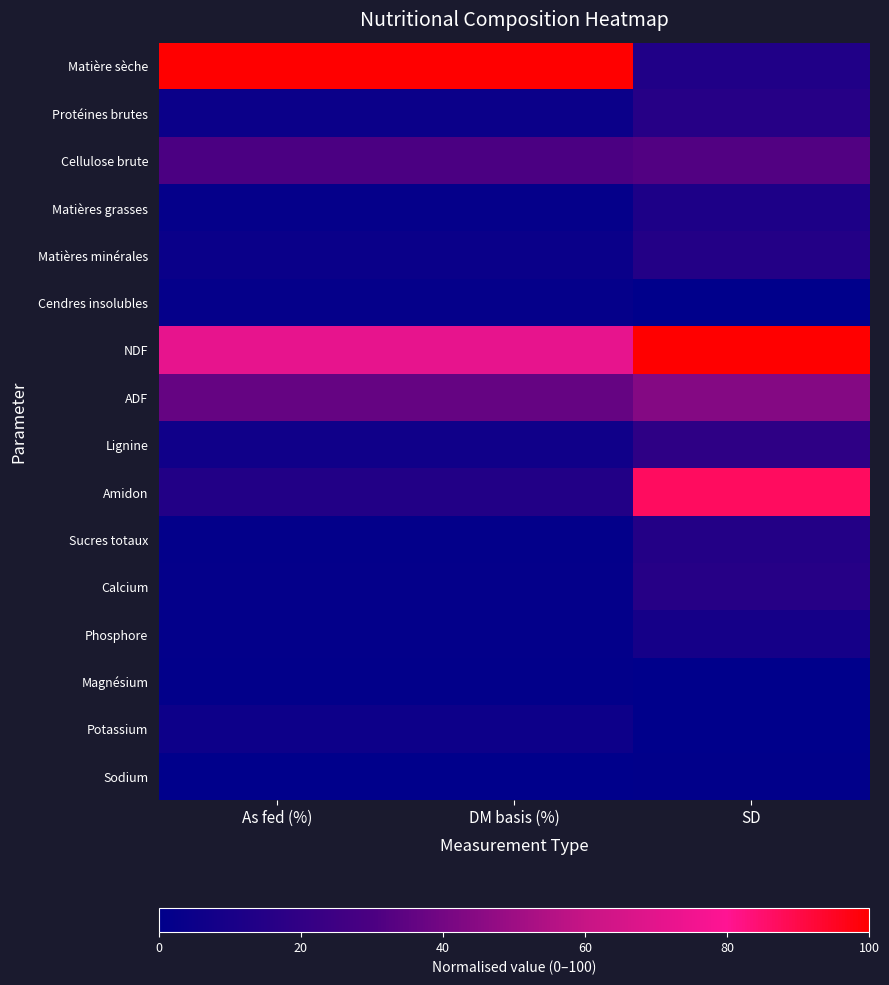

Which series has the largest total across all categories?

NDF